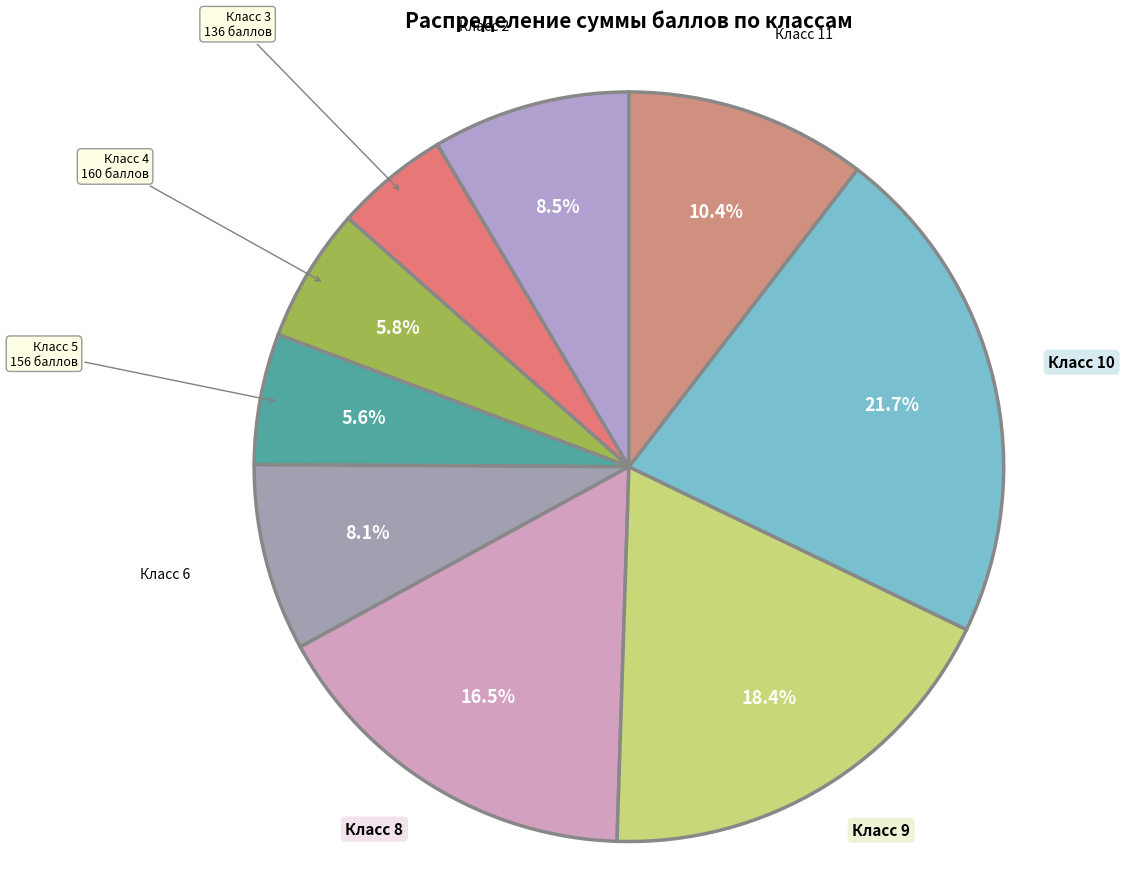

How many slices are in this pie chart?

9